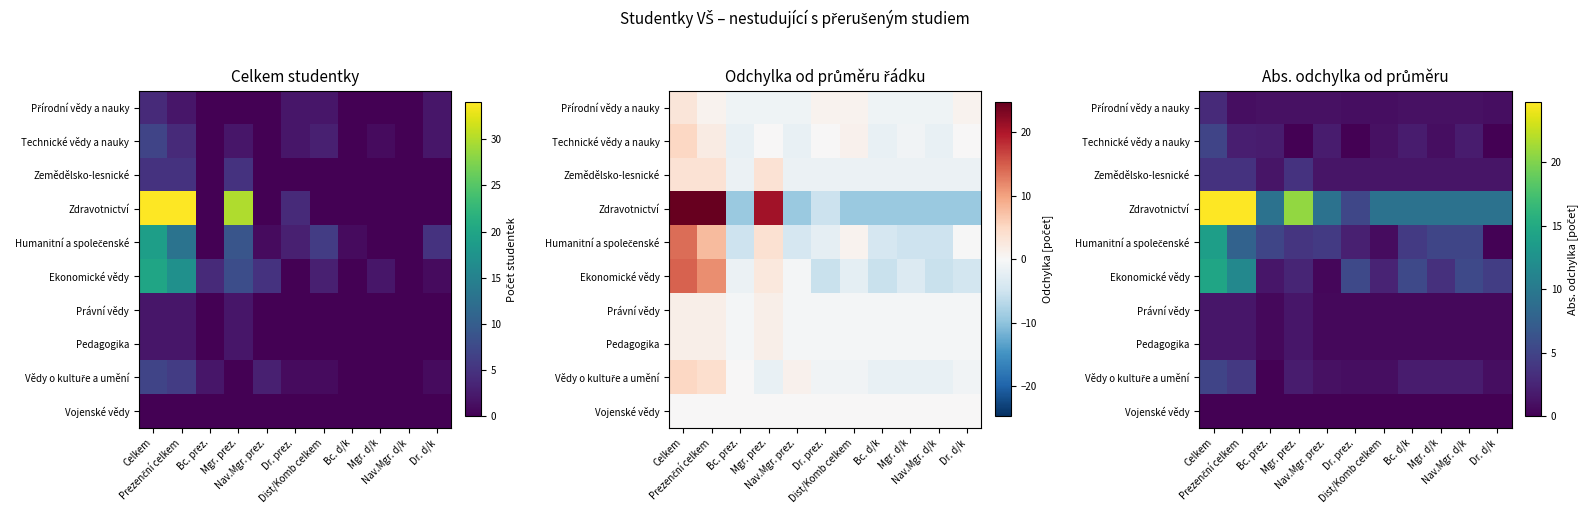

Between Dr. d/k and Dist/Komb celkem, which is larger?

Dr. d/k